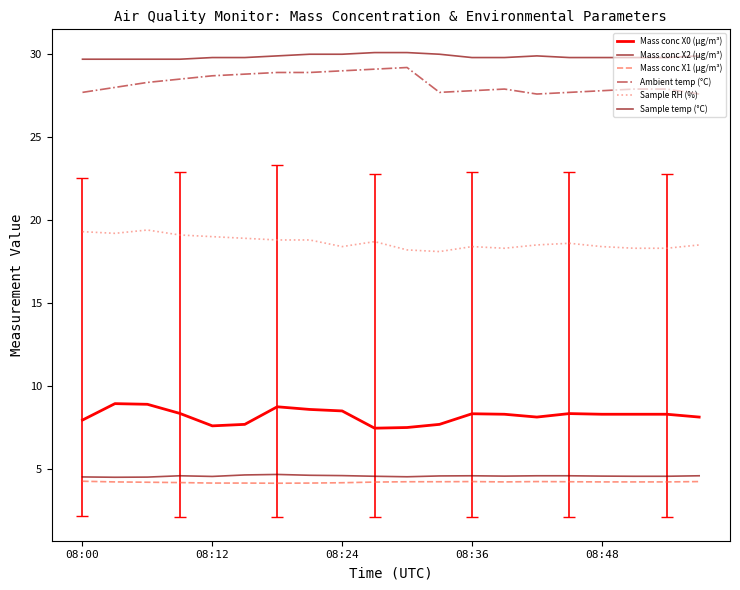

How many interior local peaks does the Mass conc X0 (μg/m³) series have?

4